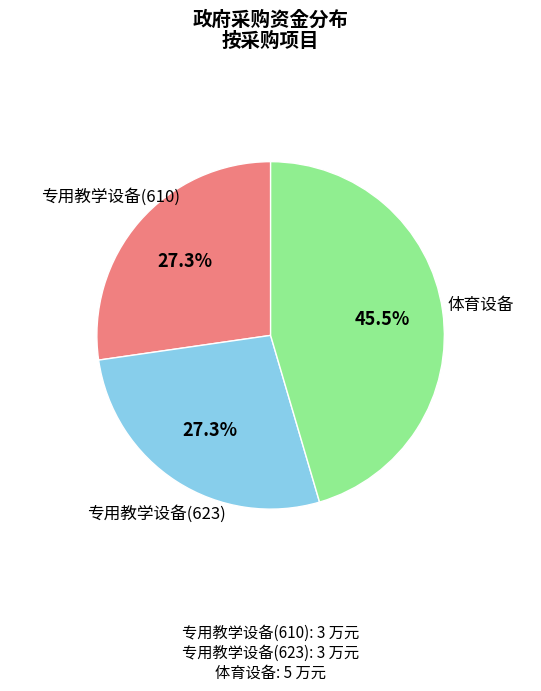

Is there any slice that represents more than half of the pie?

No